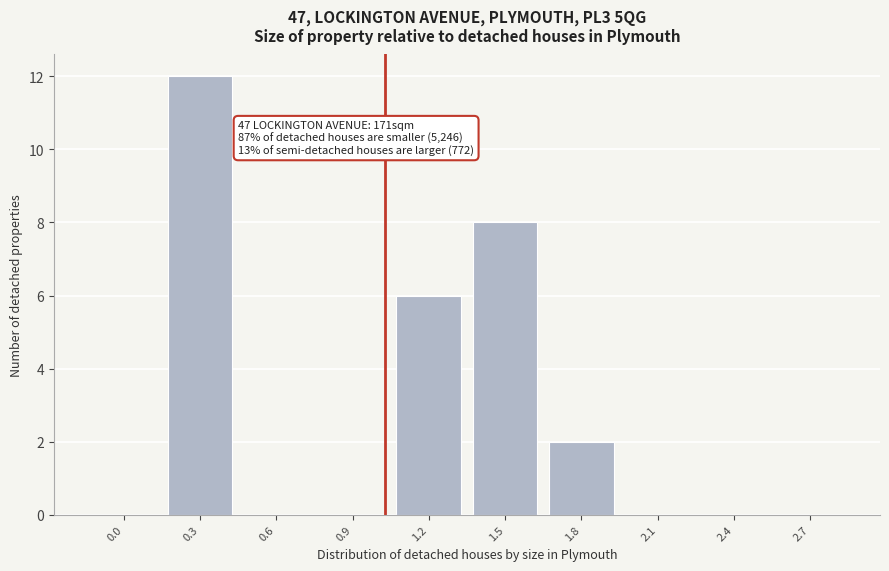

Reading right to left, what are all the values shown in this chart?

2.7=0	2.4=0	2.1=0	1.8=2	1.5=8	1.2=6	0.9=0	0.6=0	0.3=12	0.0=0